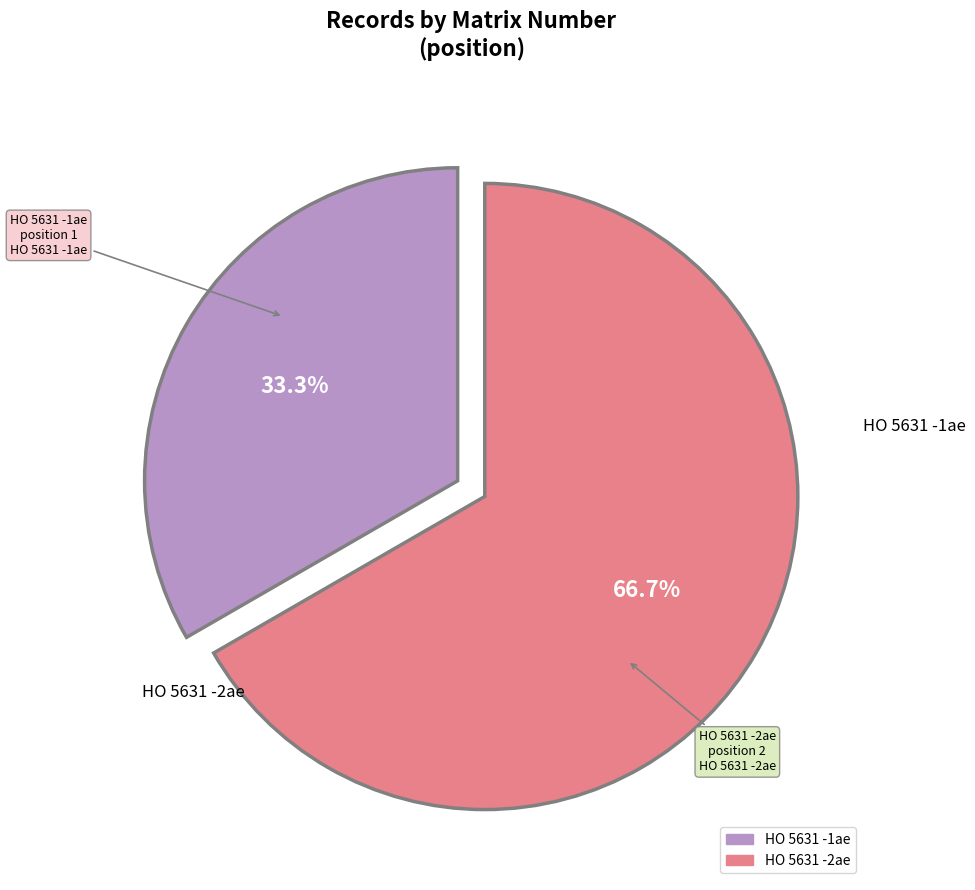

To the nearest percent, what percentage of the pie is HO 5631 -2ae?

67%